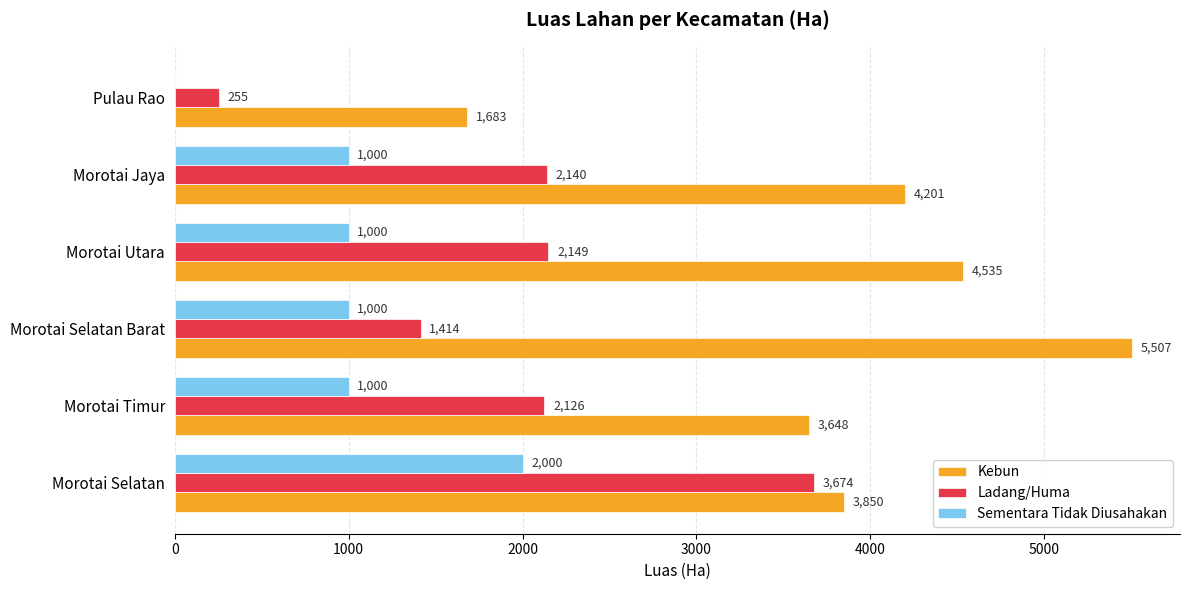

Read the Ladang/Huma value at Morotai Selatan.

3674